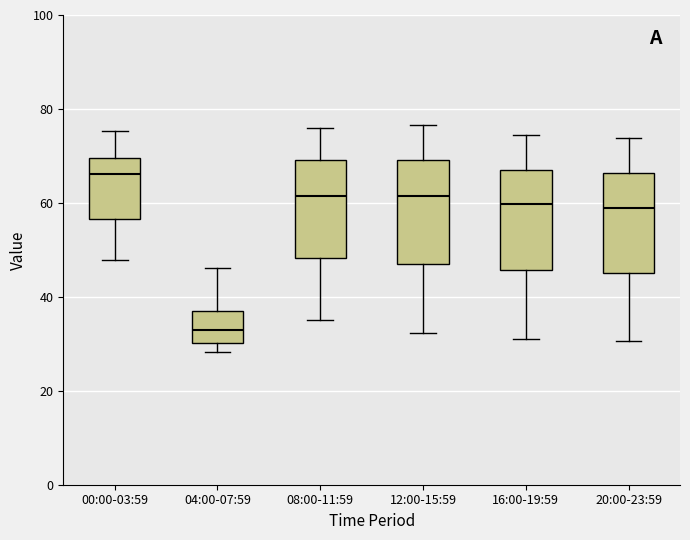

Reading left to right, read every box against the y-axis: the position of its median line, the range the box covers, and the ends of its whiskers. The values are not printed on the chart, so give them approximately, as read against the axis.

00:00-03:59: median 66, box 56 to 70, whiskers 48 to 76
04:00-07:59: median 34, box 30 to 38, whiskers 28 to 46
08:00-11:59: median 62, box 48 to 70, whiskers 36 to 76
12:00-15:59: median 62, box 46 to 70, whiskers 32 to 76
16:00-19:59: median 60, box 46 to 68, whiskers 32 to 74
20:00-23:59: median 58, box 46 to 66, whiskers 30 to 74